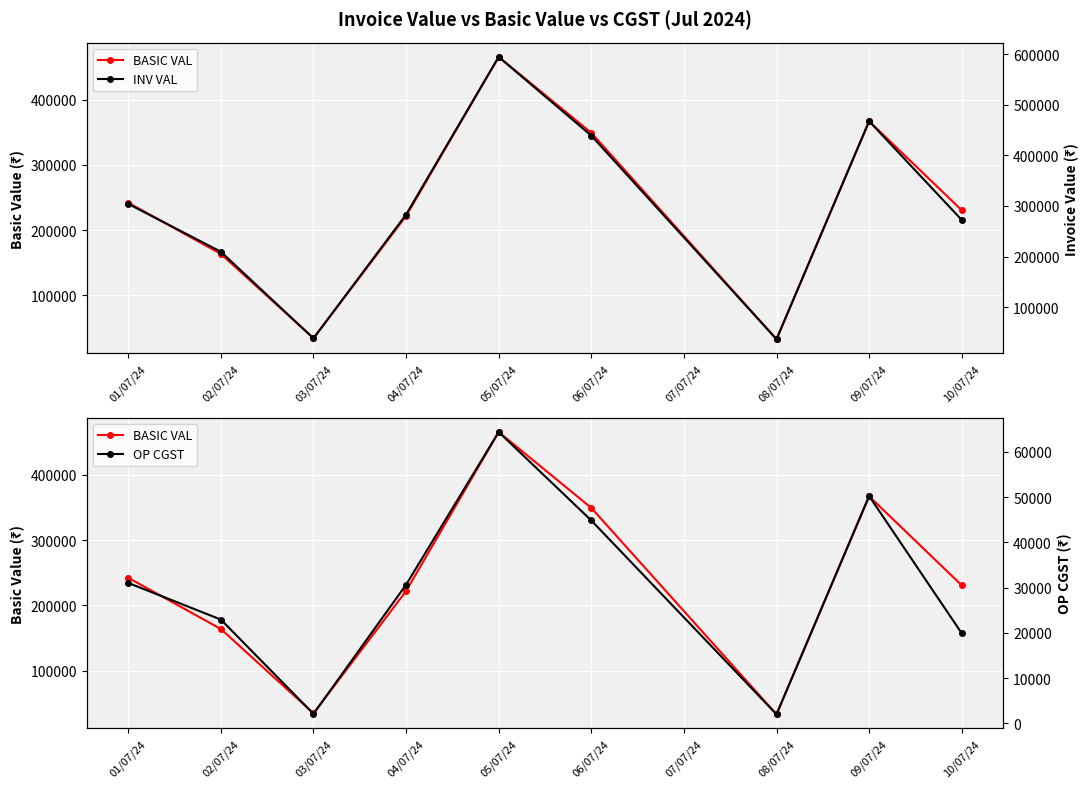

At 06/07/24, list the series in order from largest to smallest.

INV VAL, BASIC VAL, OP CGST